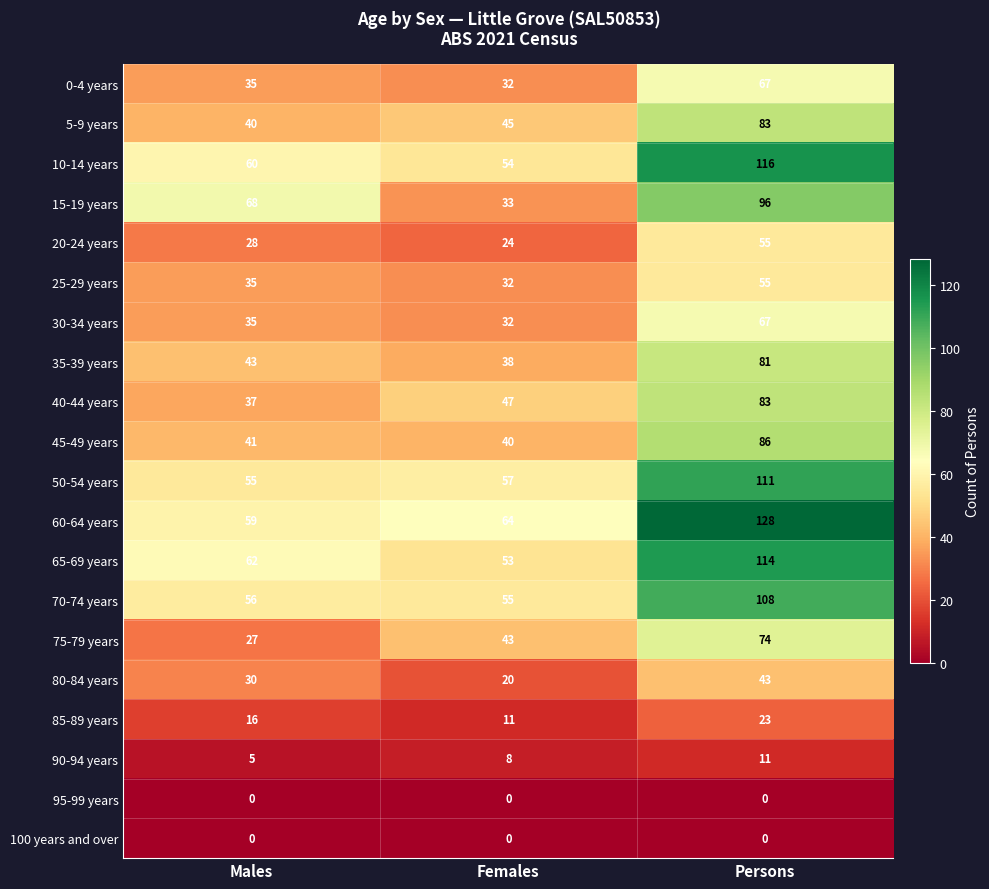

At how many categories does at least one series exceed 28?

3